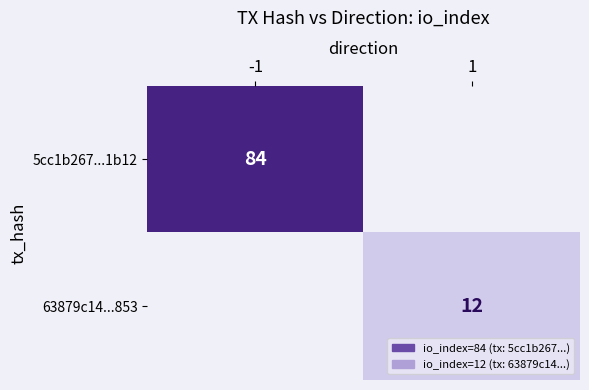

The 63879c14...853 series shows 4 at 1. True or false?

False